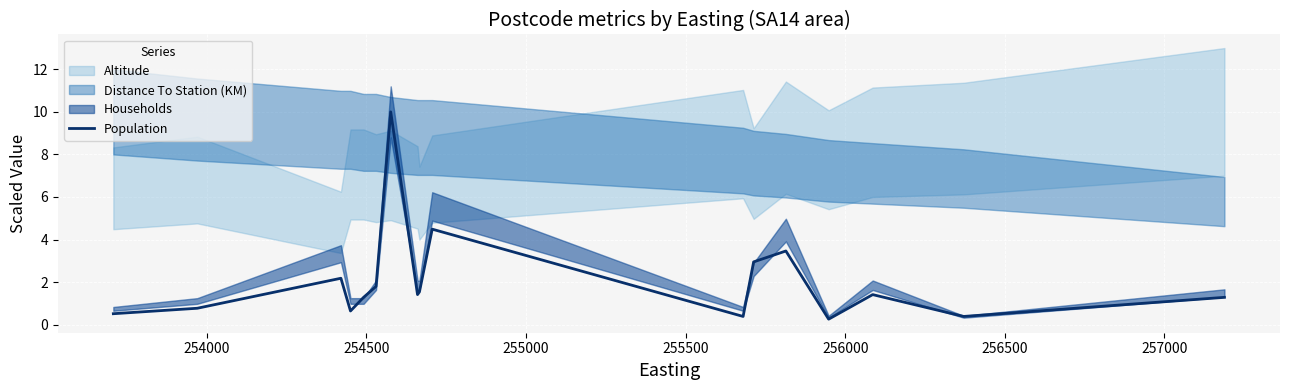

What is the lowest value of the Population series?

0.3